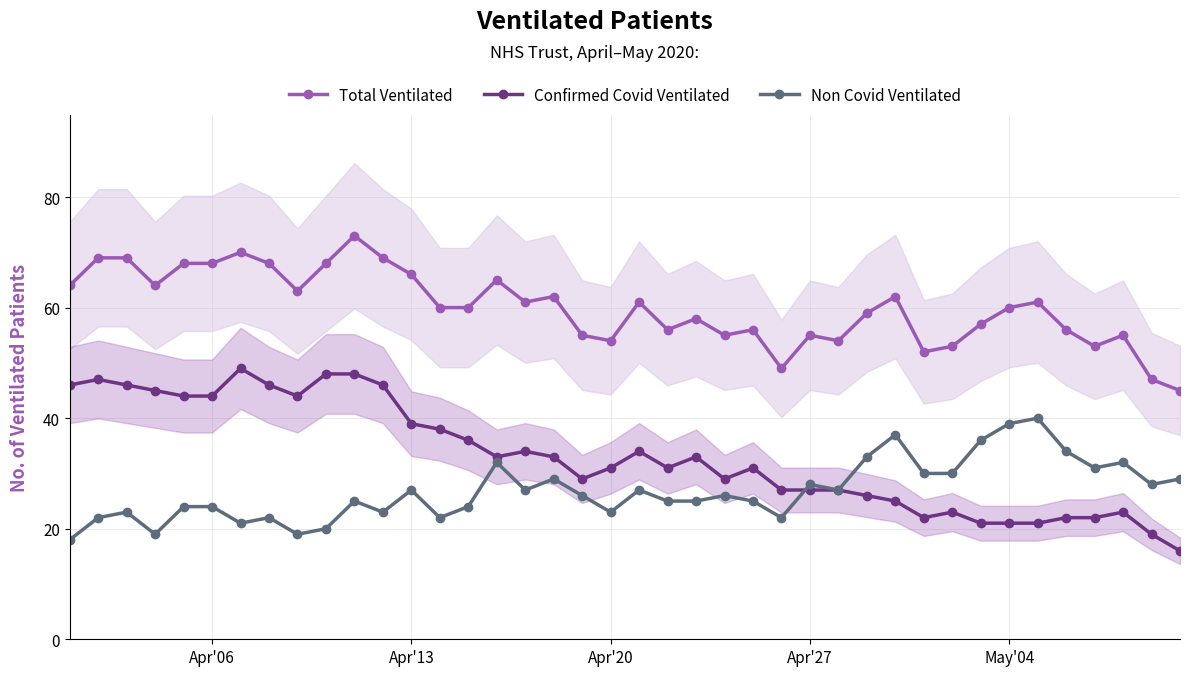

True or false: Total Ventilated and Confirmed Covid Ventilated cross at least once.

False